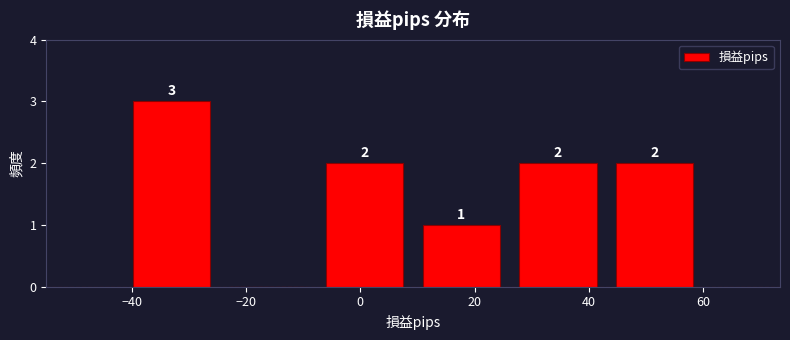

Which range on the x-axis has the tallest bar?

-42 to -24